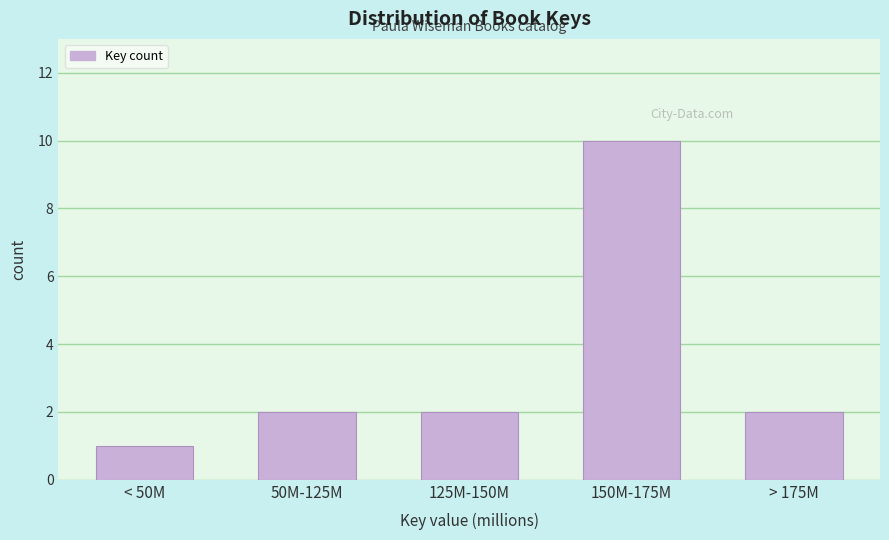

Reading left to right, extract all data points from this chart.

< 50M=1	50M-125M=2	125M-150M=2	150M-175M=10	> 175M=2